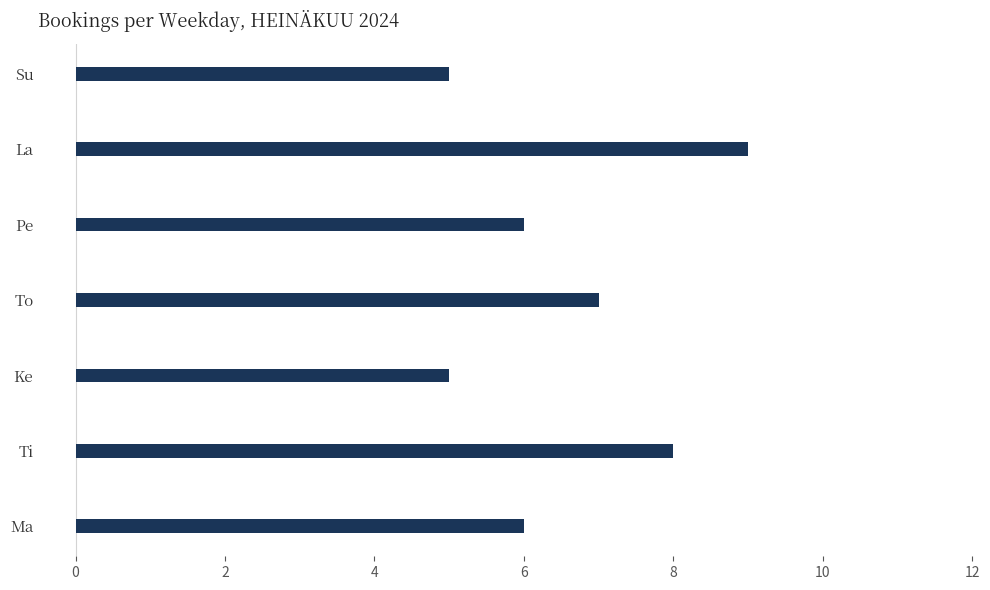

What is the approximate value at Ti?

8